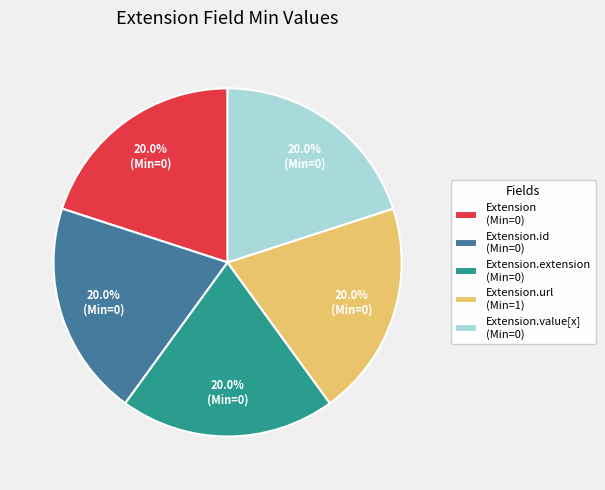

Approximately how many times larger is the value at Extension.url (Min=1) compared to Extension.id (Min=0)?

1.0